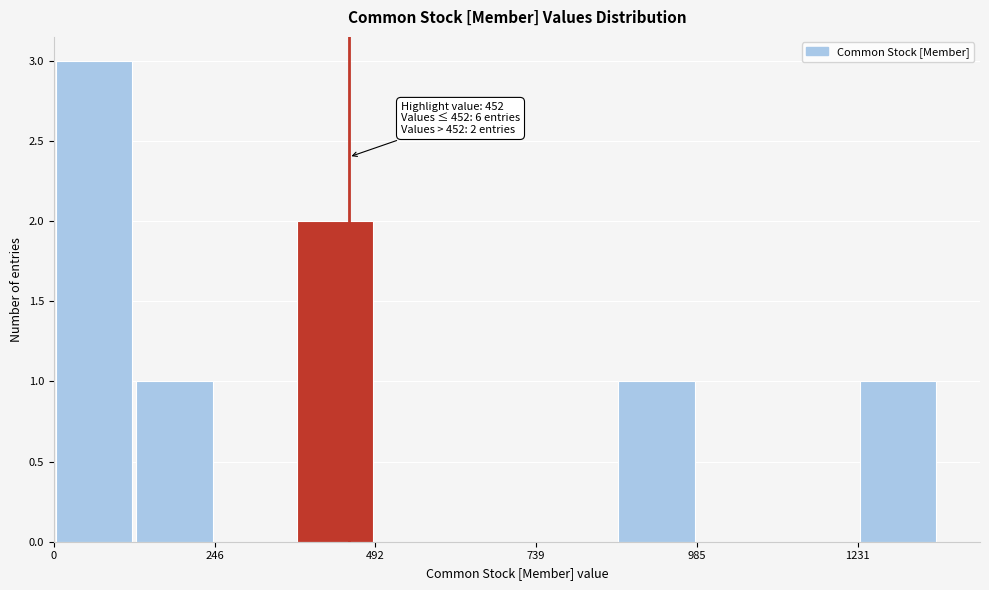

Read against the x-axis, roughly where is the centre of the tallest bar?

50